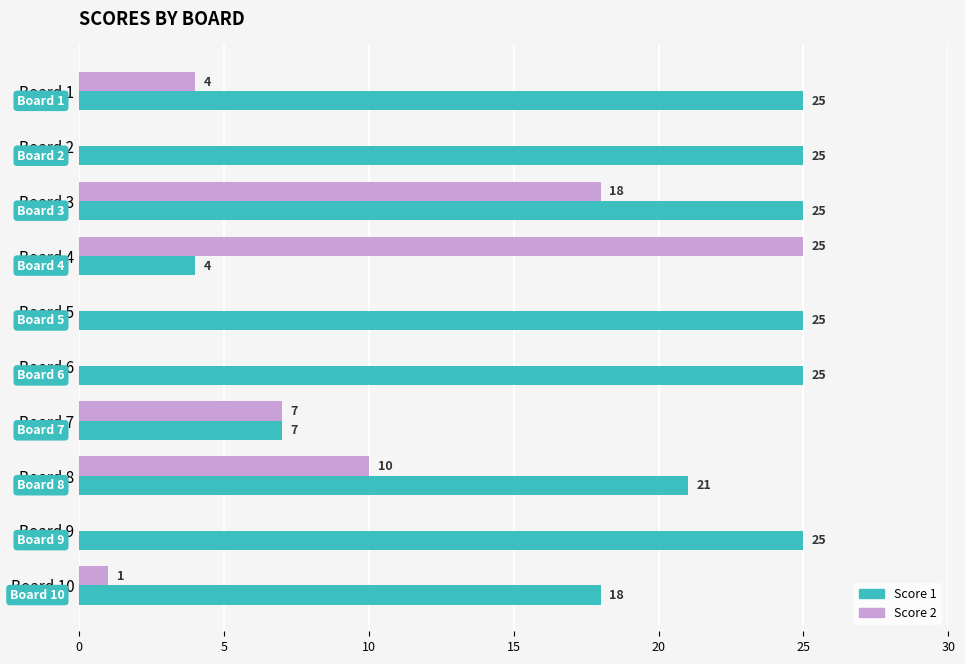

How many series are shown in this chart?

2